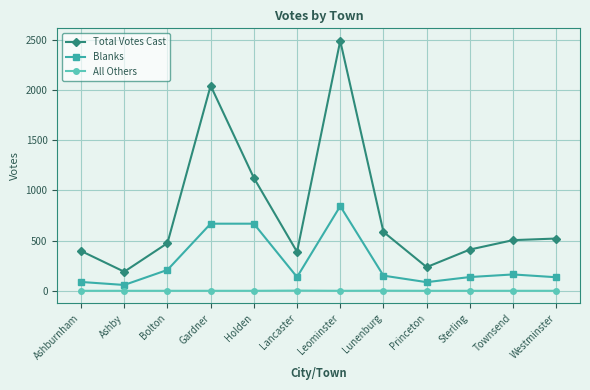

How many values in the Total Votes Cast series are below 505?

6